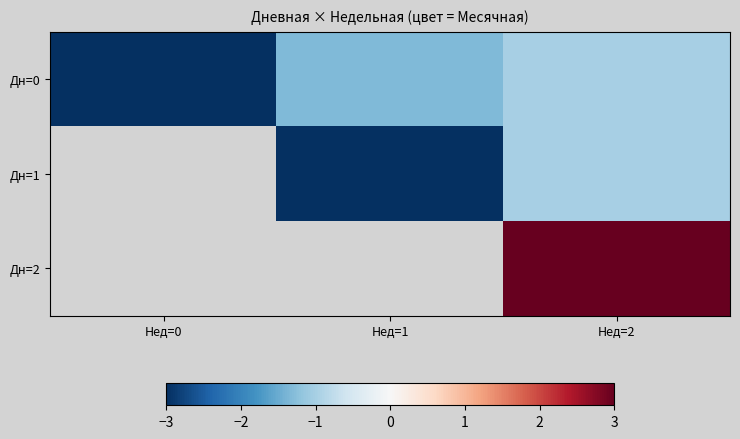

Which category has the lowest value across all series?

Нед=0